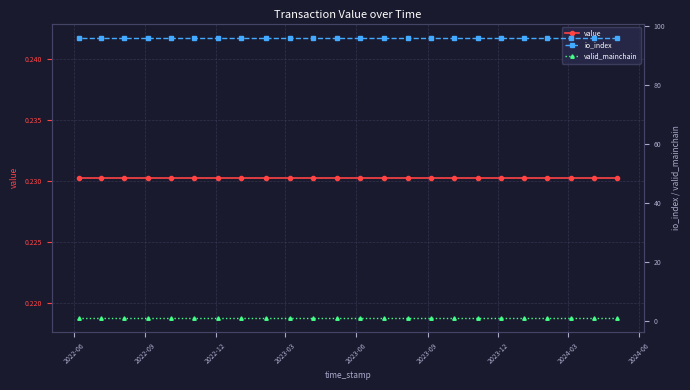

What is the smallest value displayed?

0.2